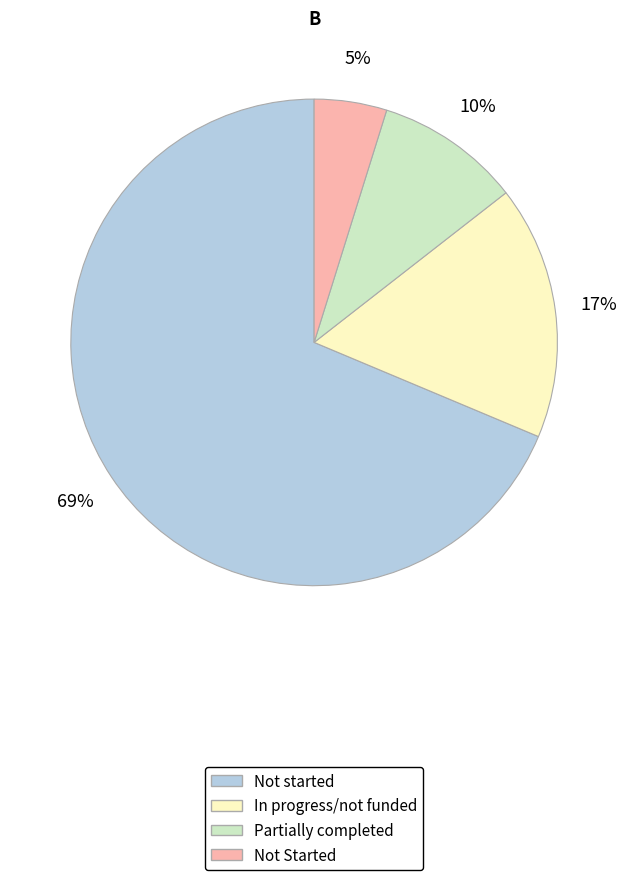

The Not started slice represents 69% of the pie. True or false?

True